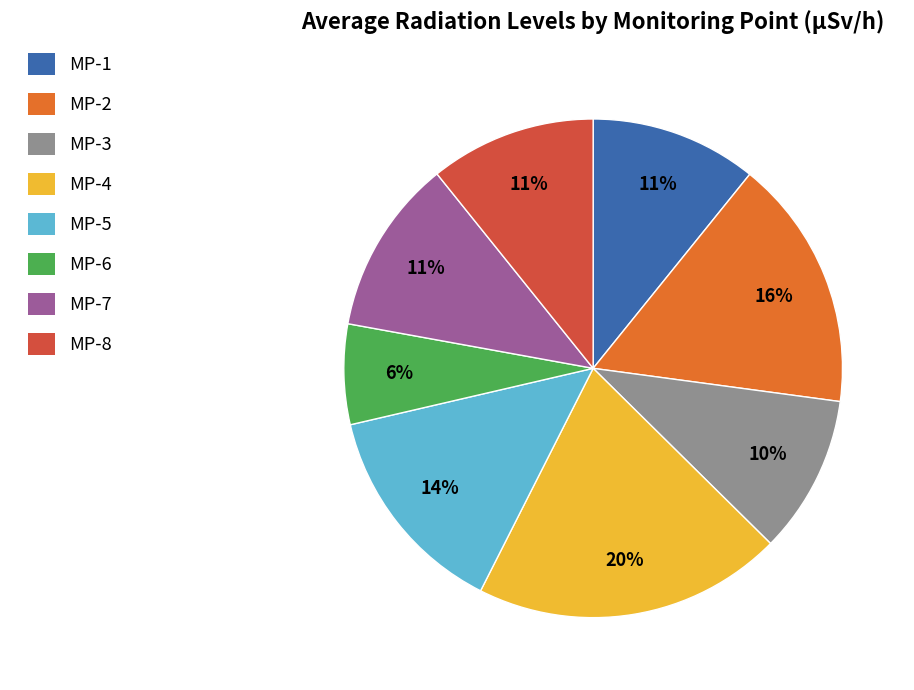

Is there a majority slice in this chart?

No